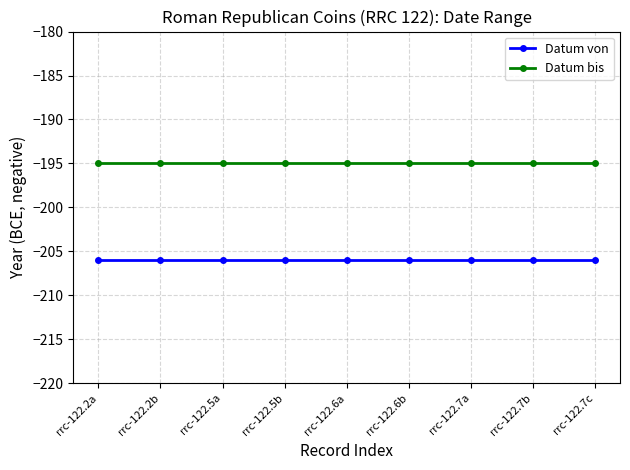

What is the spread (max minus min) of values at rrc-122.7b?

11